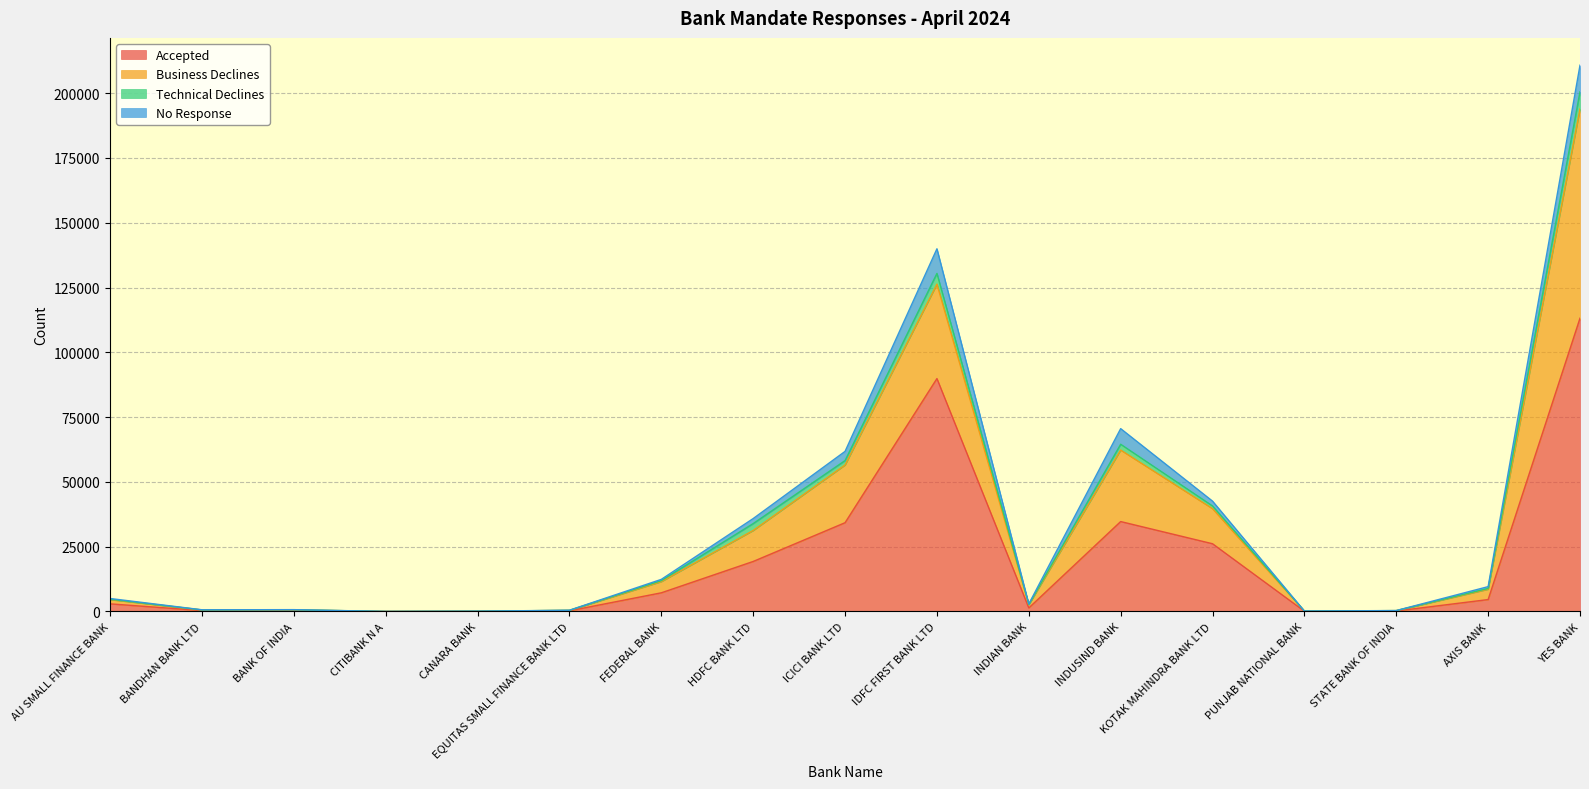

Does the chart have visible grid lines?

Yes